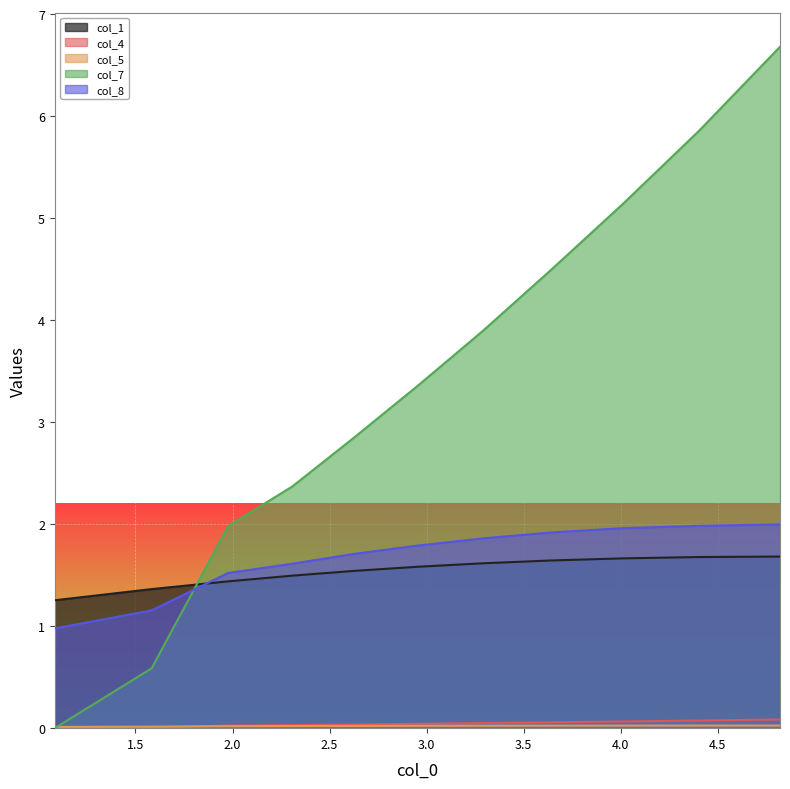

How many lines are shown in the chart?

5